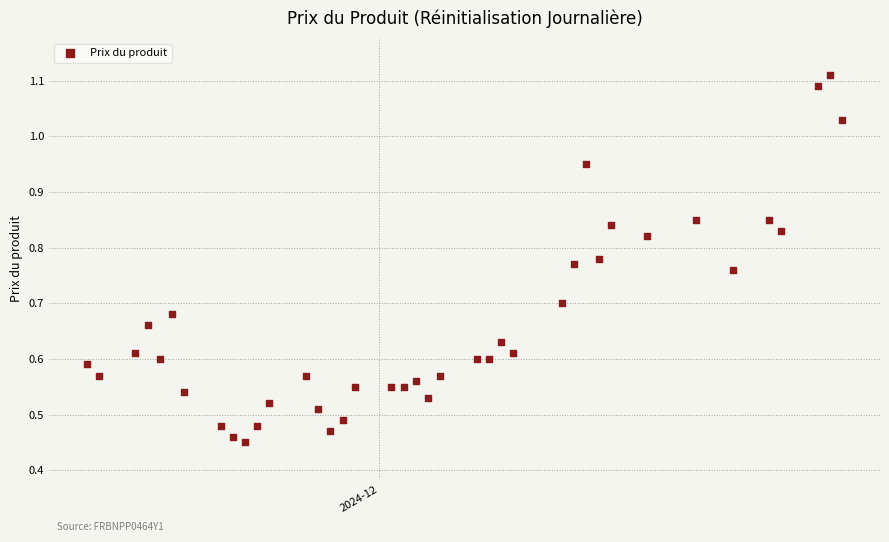

What is the range of X values (max minus min)?

62.0